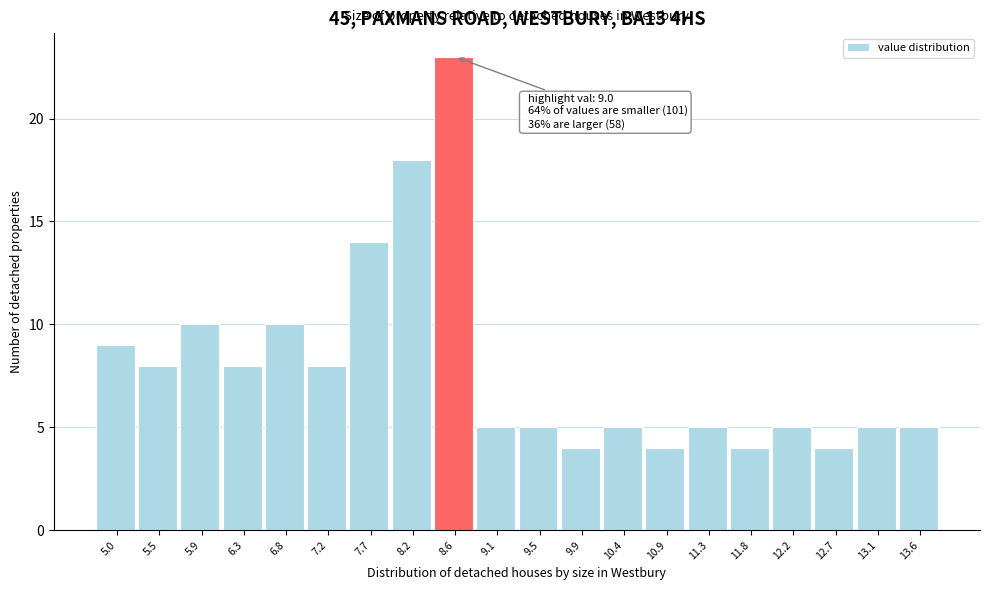

Reading left to right, list all the values displayed in this chart.

9	8	10	8	10	8	14	18	23	5	5	4	5	4	5	4	5	4	5	5